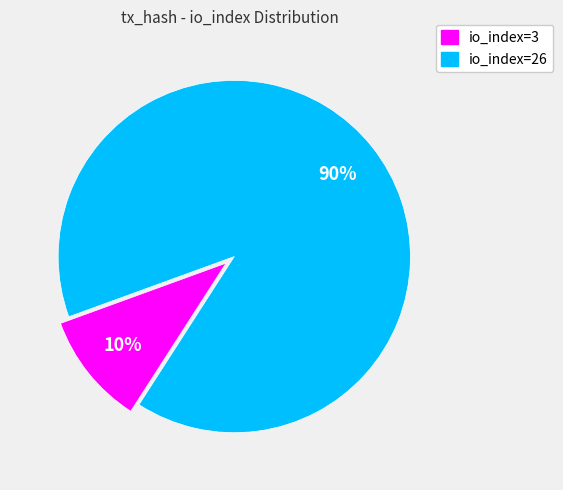

Count the number of slices in the pie.

2